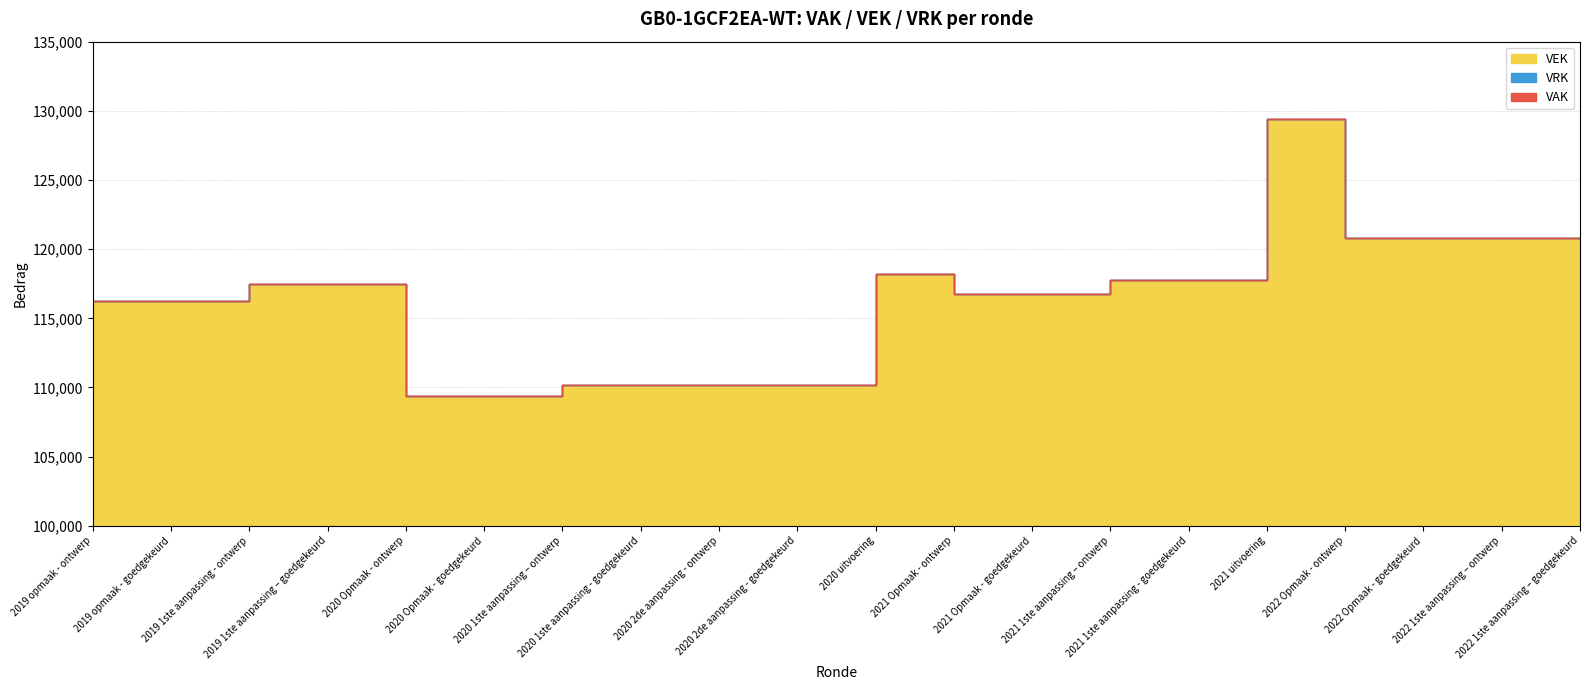

Is it true that VEK equals 184140 at 2019 opmaak - goedgekeurd?

False